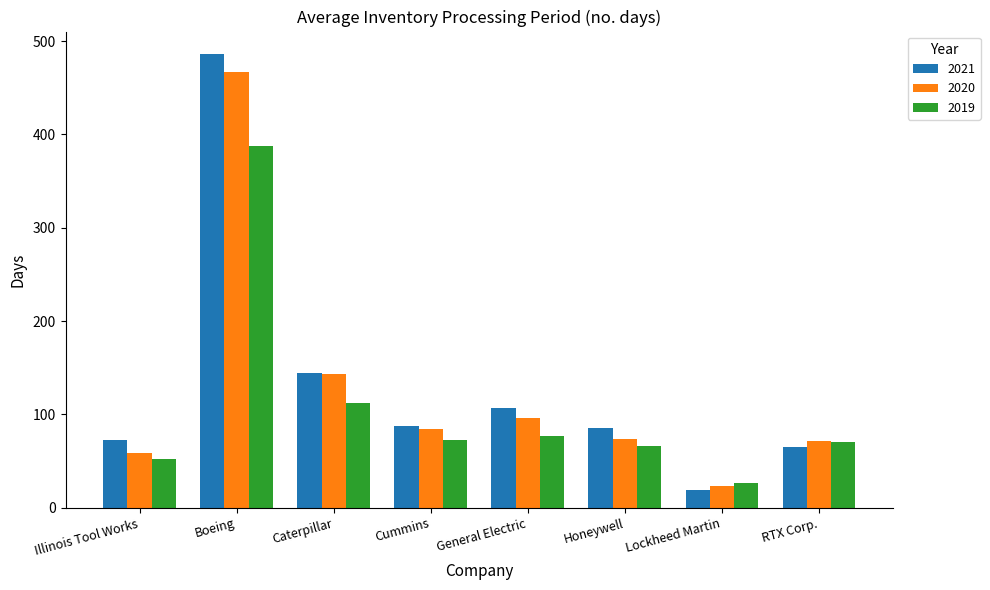

Where is 2019 nearest to the value 207?

Caterpillar